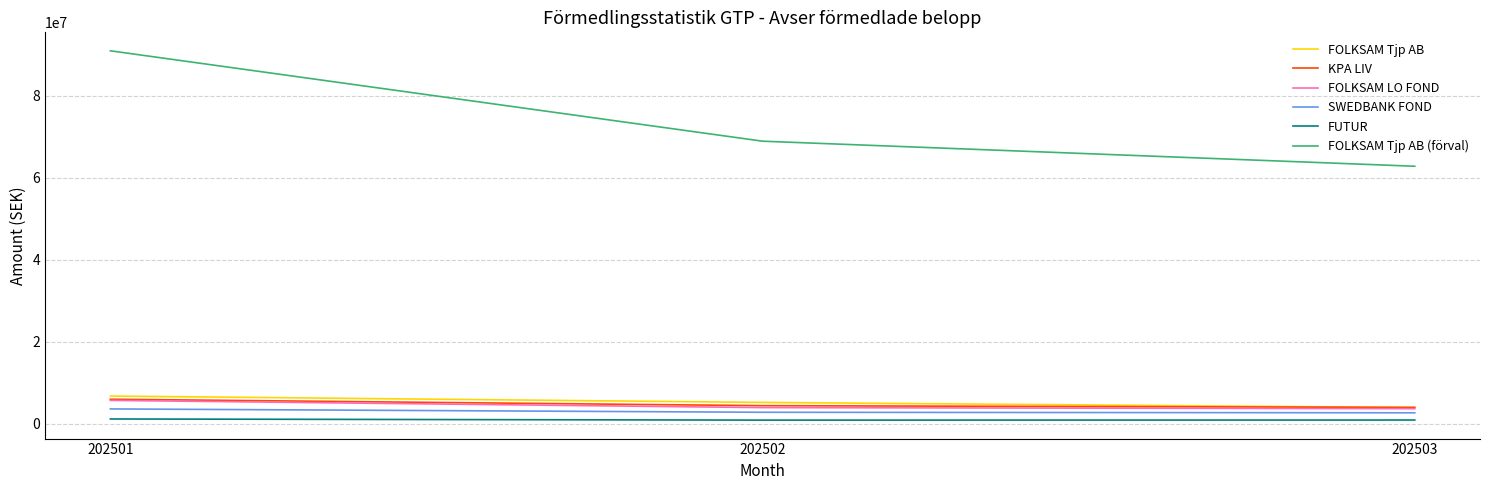

What is the difference between the maximum and minimum values in the SWEDBANK FOND series?

944060